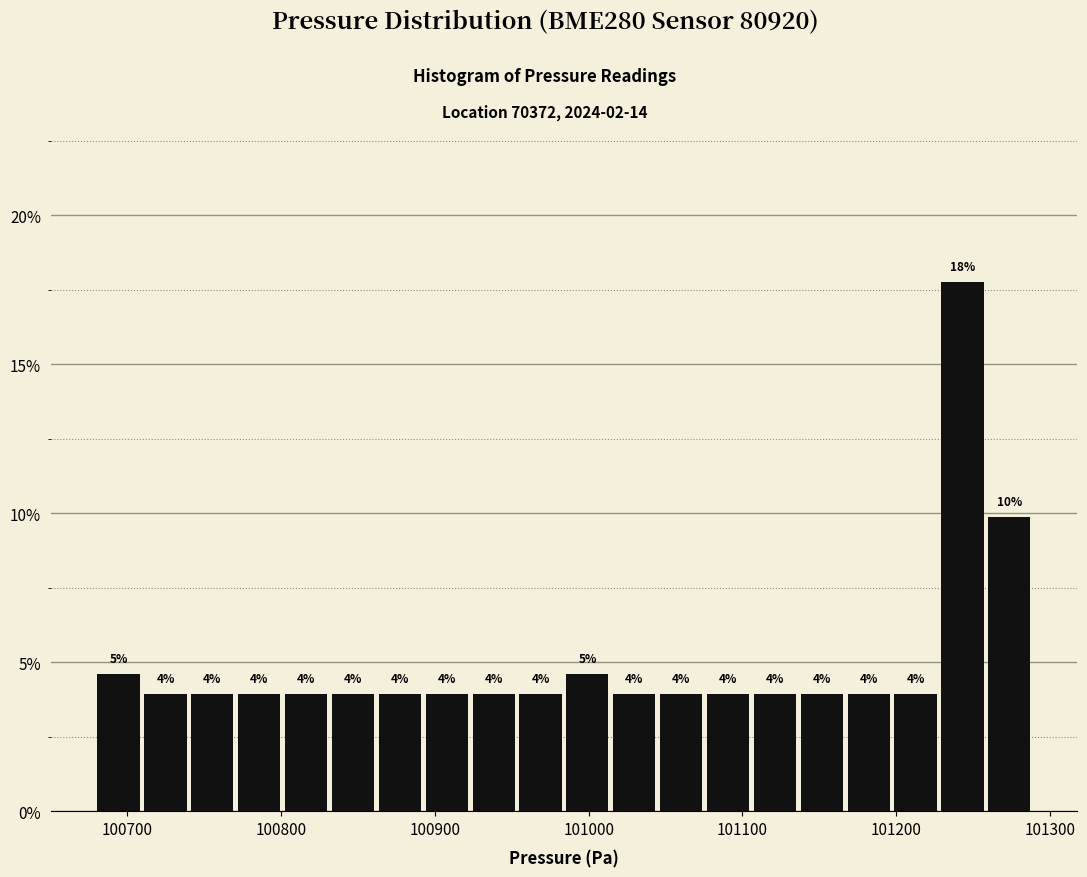

Around what value on the x-axis is the tallest bar? Give the approximate position of its centre, as read against the axis.

101240